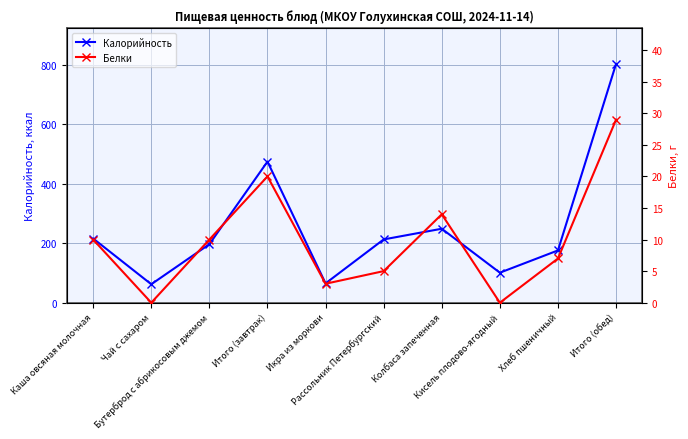

True or false: Калорийность and Белки cross at least once.

False